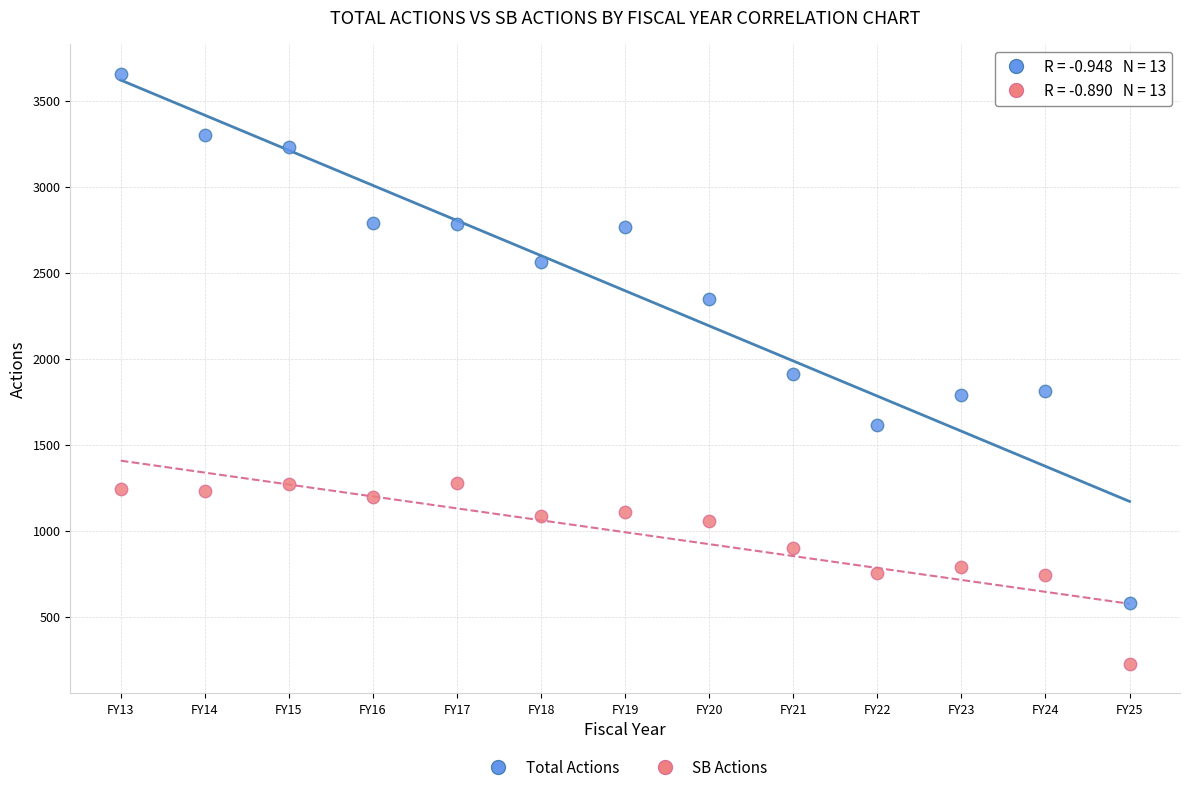

Across all data points, what is the range of X values (max minus min)?

12